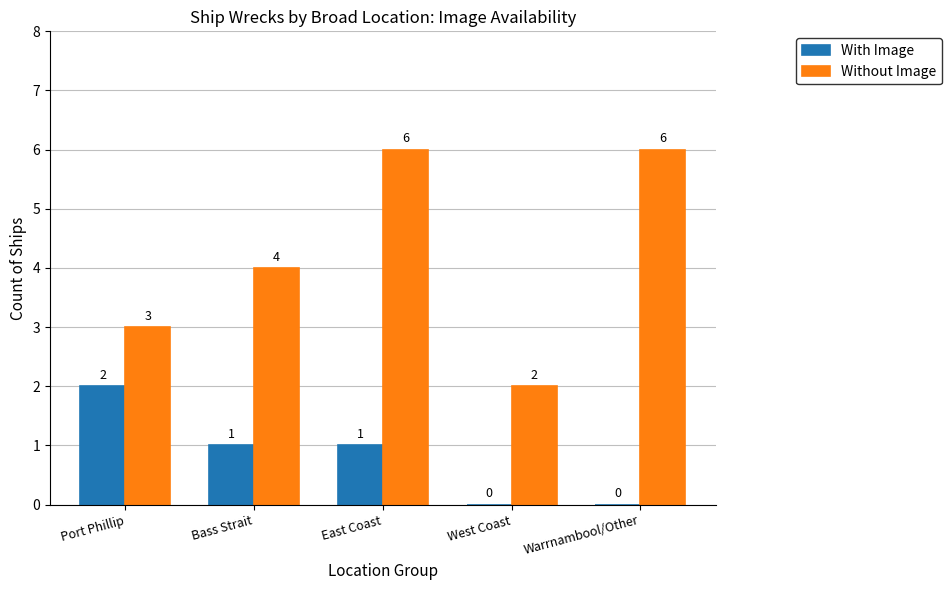

What are all the series names shown in the legend?

With Image, Without Image